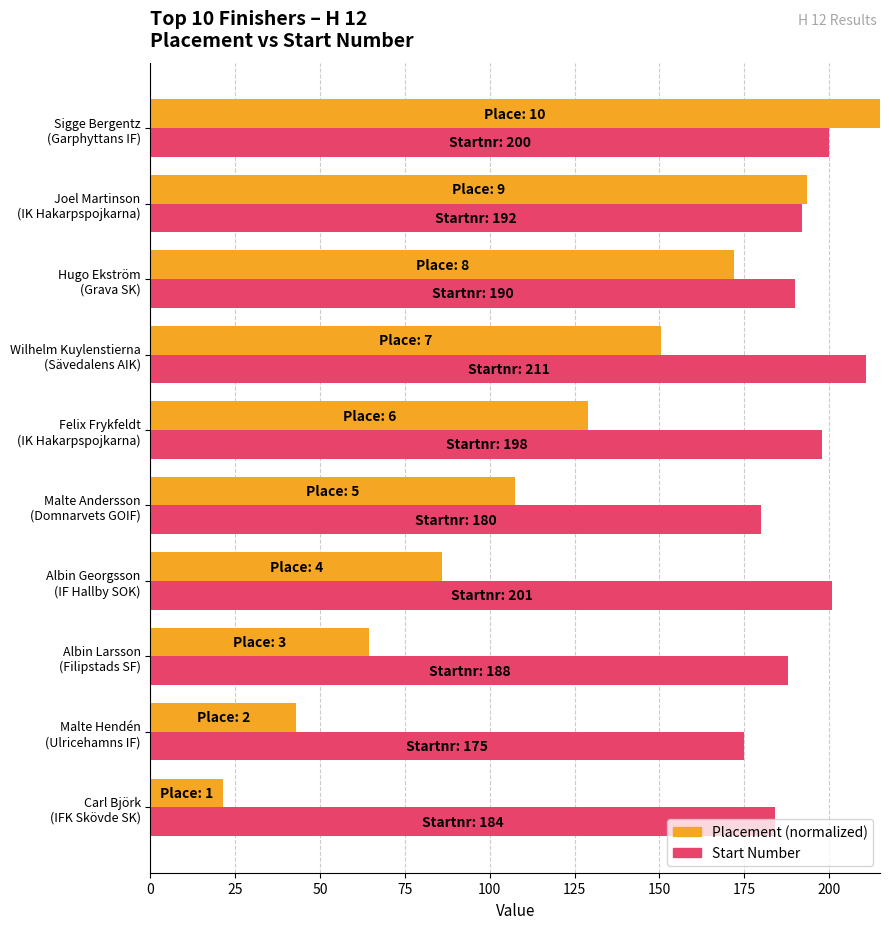

What is the maximum value shown in the chart?

215.0